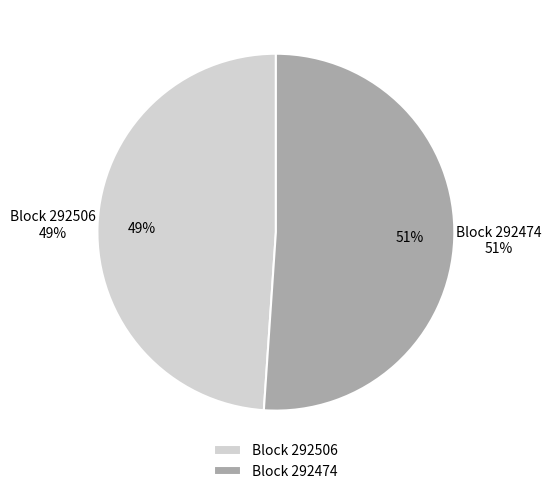

Combined, what portion of the pie is 292506 and 292474?

100.0%